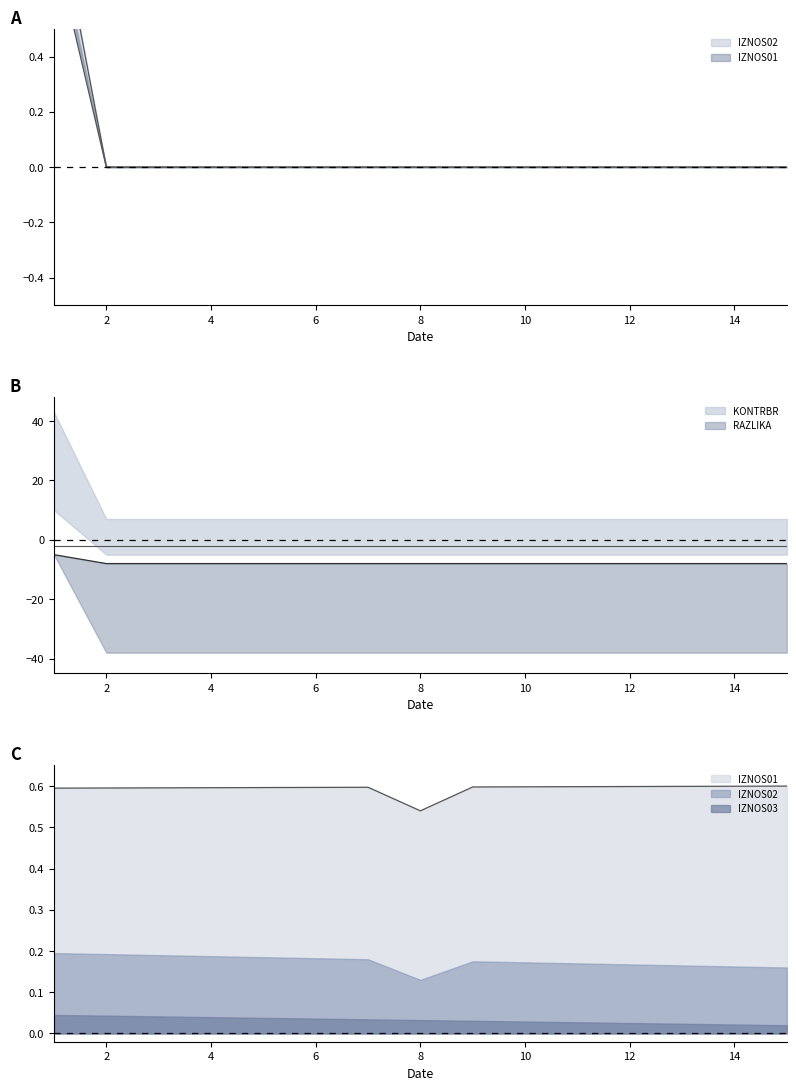

What is the spread (max minus min) of values at 8?

8.0